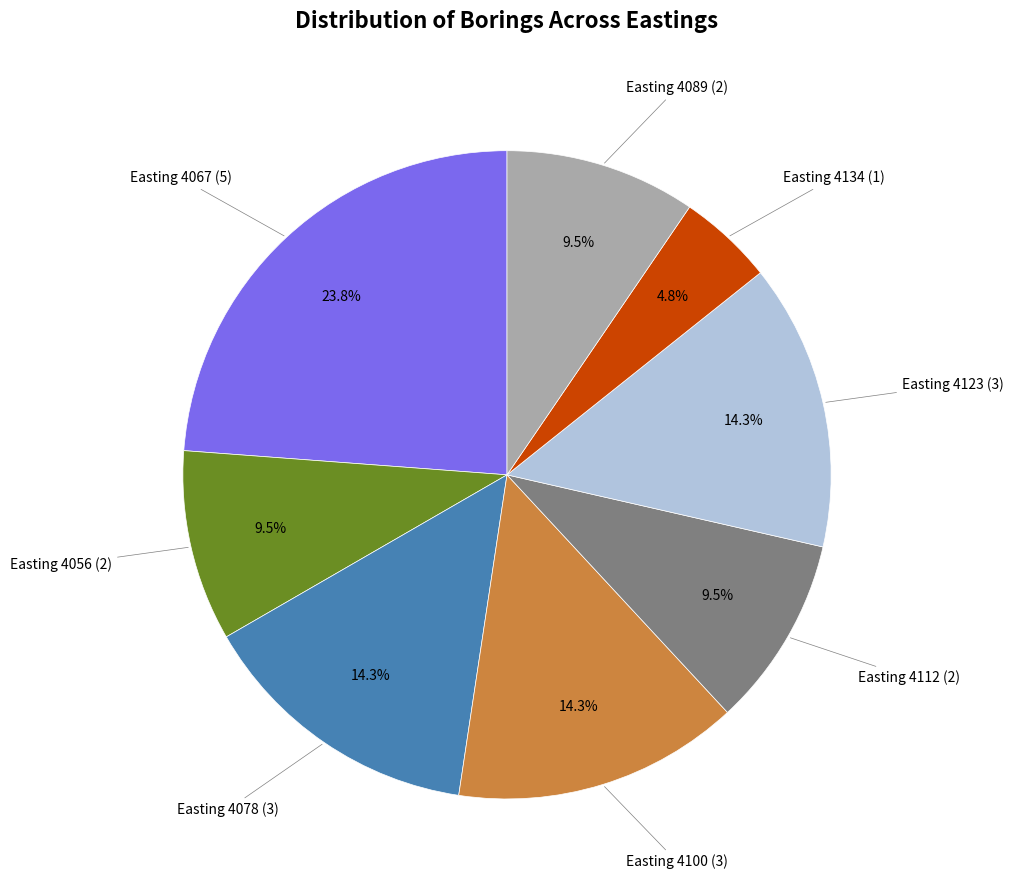

Is there a majority slice in this chart?

No